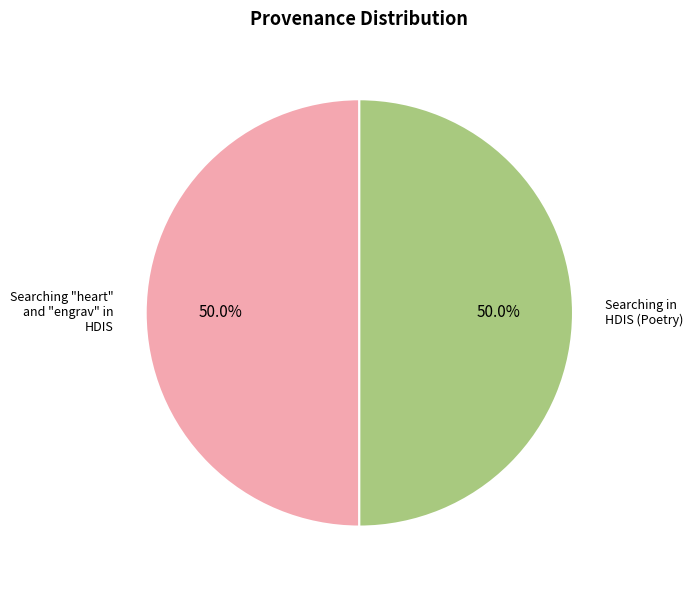

To the nearest percent, what percentage of the pie is Searching "heart" and "engrav" in HDIS?

50%